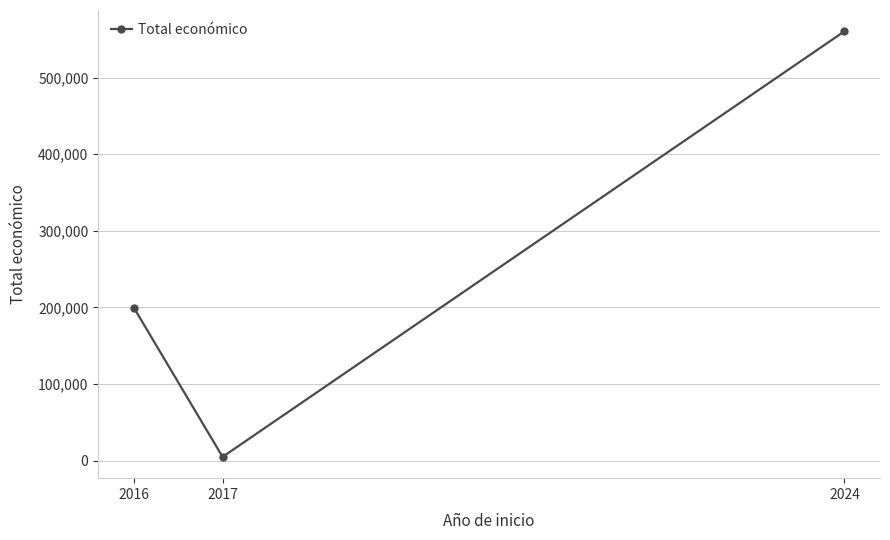

What is the difference between the maximum and minimum values?

555529